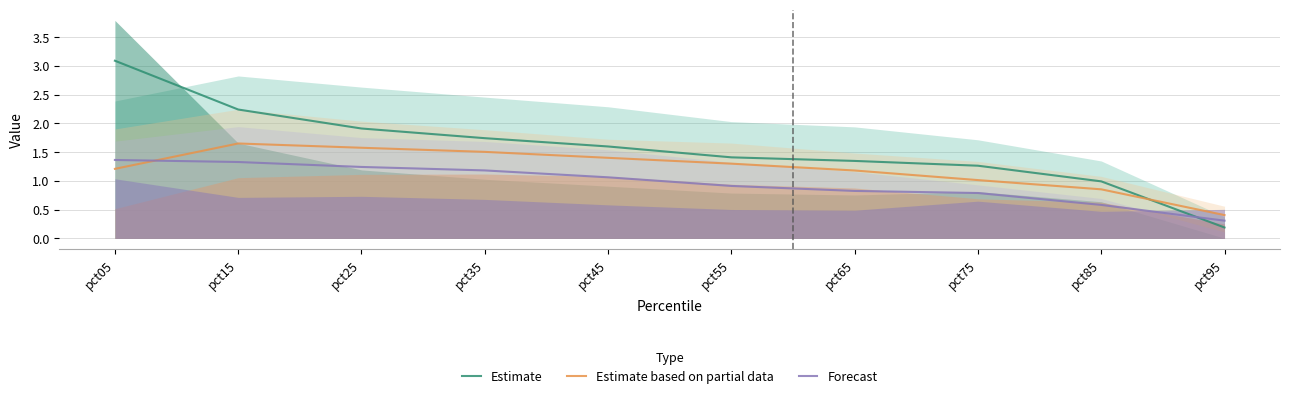

List the series in order of their peak value, lowest first.

Forecast, Estimate based on partial data, Estimate